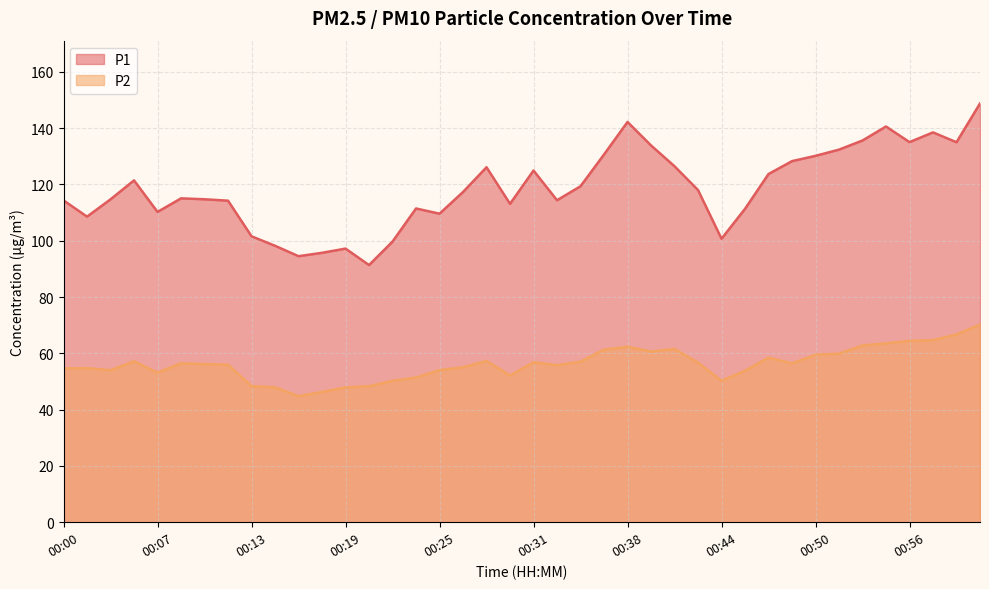

What is the total value across all series at 00:07?

163.3